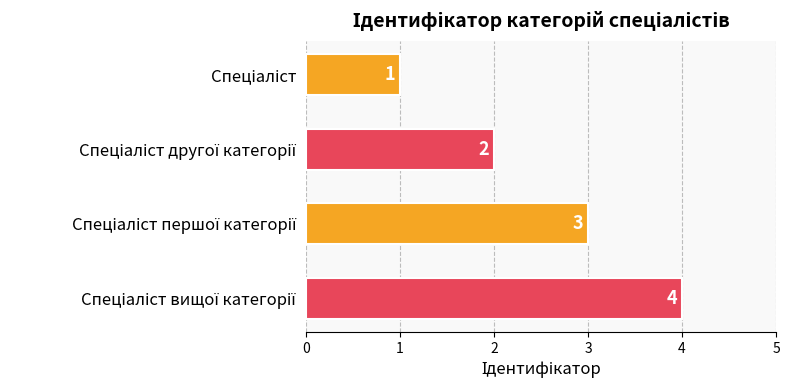

What is the maximum value shown in the chart?

4